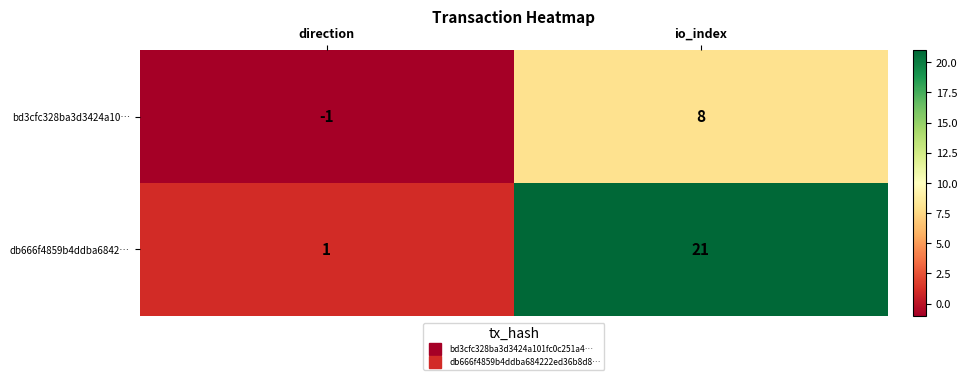

Rank the series at direction from lowest to highest value.

bd3cfc328ba3d3424a10…, db666f4859b4ddba6842…